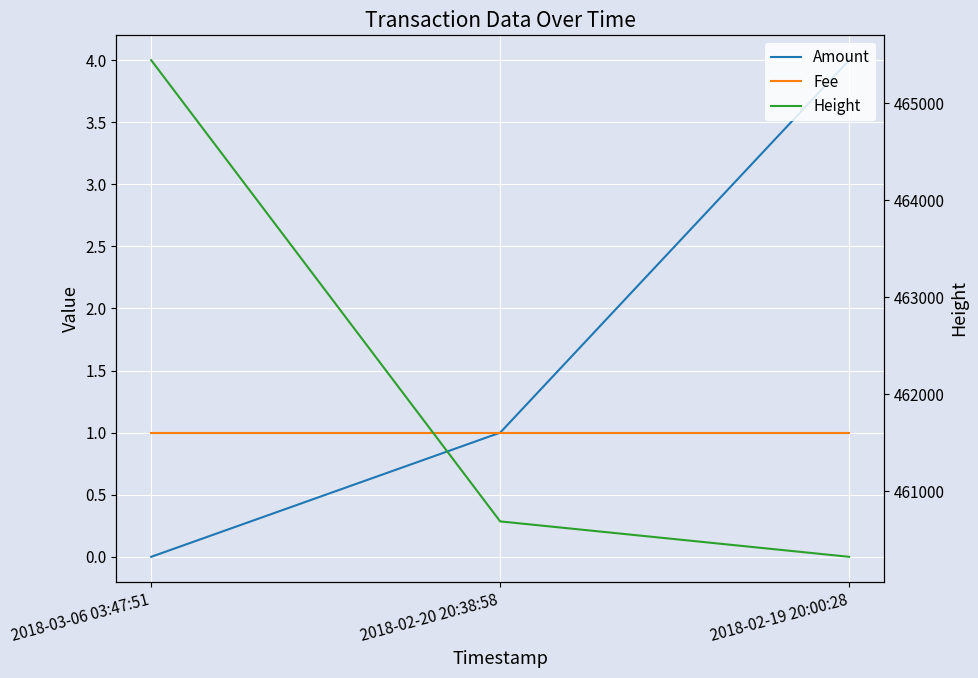

Reading right to left, what are all the values shown in this chart?

Amount: 2018-02-19 20:00:28=4	2018-02-20 20:38:58=1	2018-03-06 03:47:51=0
Fee: 2018-02-19 20:00:28=1	2018-02-20 20:38:58=1	2018-03-06 03:47:51=1
Height: 2018-02-19 20:00:28=460324	2018-02-20 20:38:58=460689	2018-03-06 03:47:51=465443